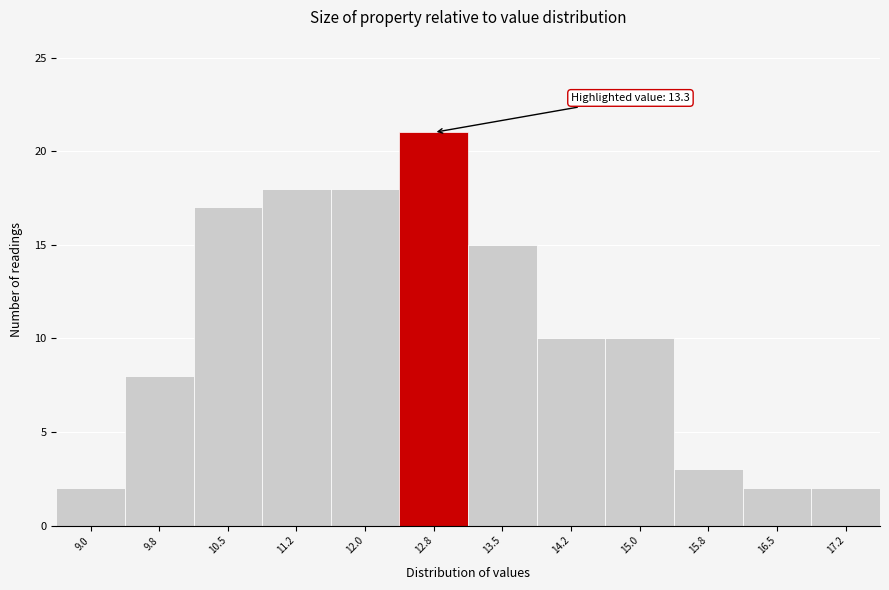

Reading left to right, extract all data points from this chart.

9.0=2	9.8=8	10.5=17	11.2=18	12.0=18	12.8=21	13.5=15	14.2=10	15.0=10	15.8=3	16.5=2	17.2=2